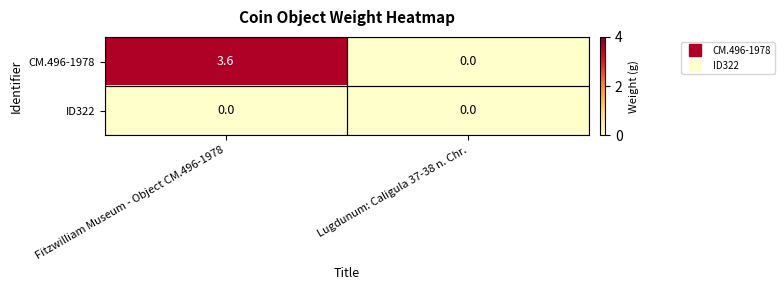

What is the difference between the CM.496-1978 values at Lugdunum: Caligula 37-38 n. Chr. and Fitzwilliam Museum - Object CM.496-1978?

3.6